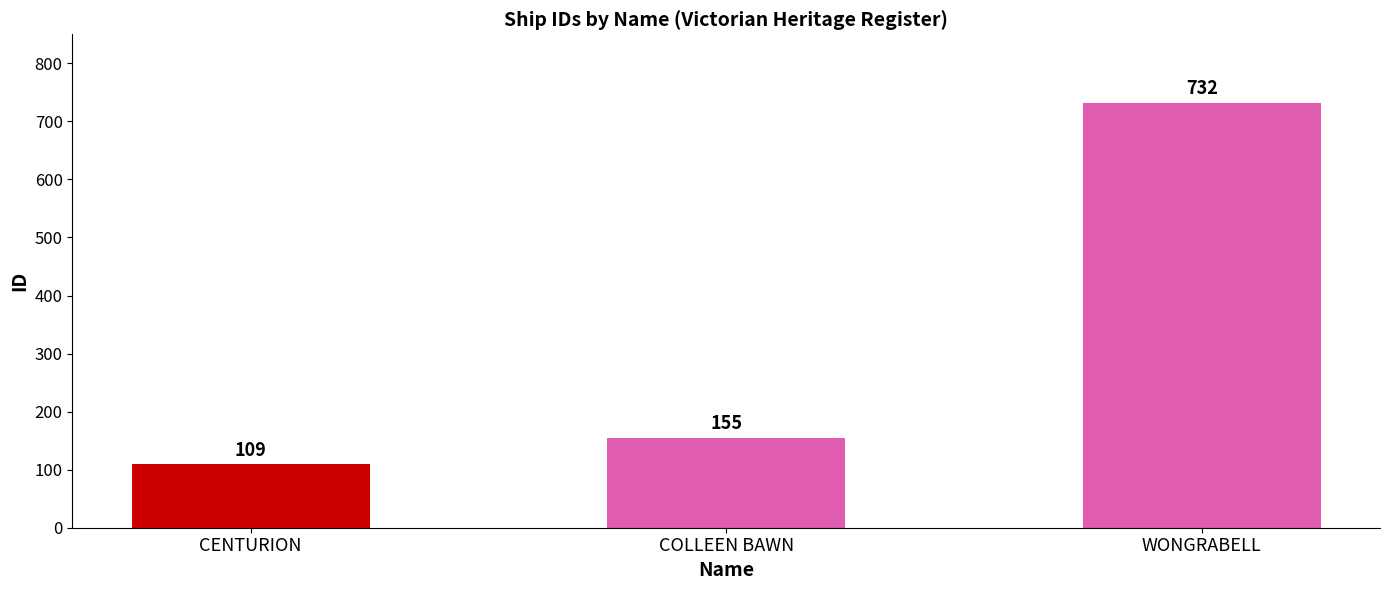

What is the smallest value displayed?

109